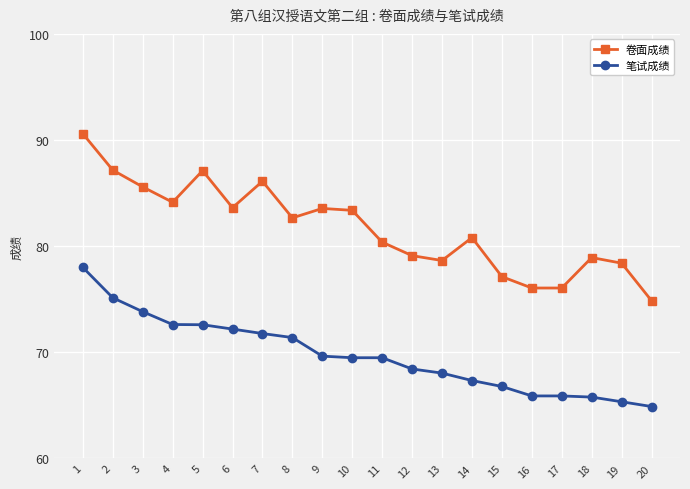

Does the chart have visible grid lines?

Yes